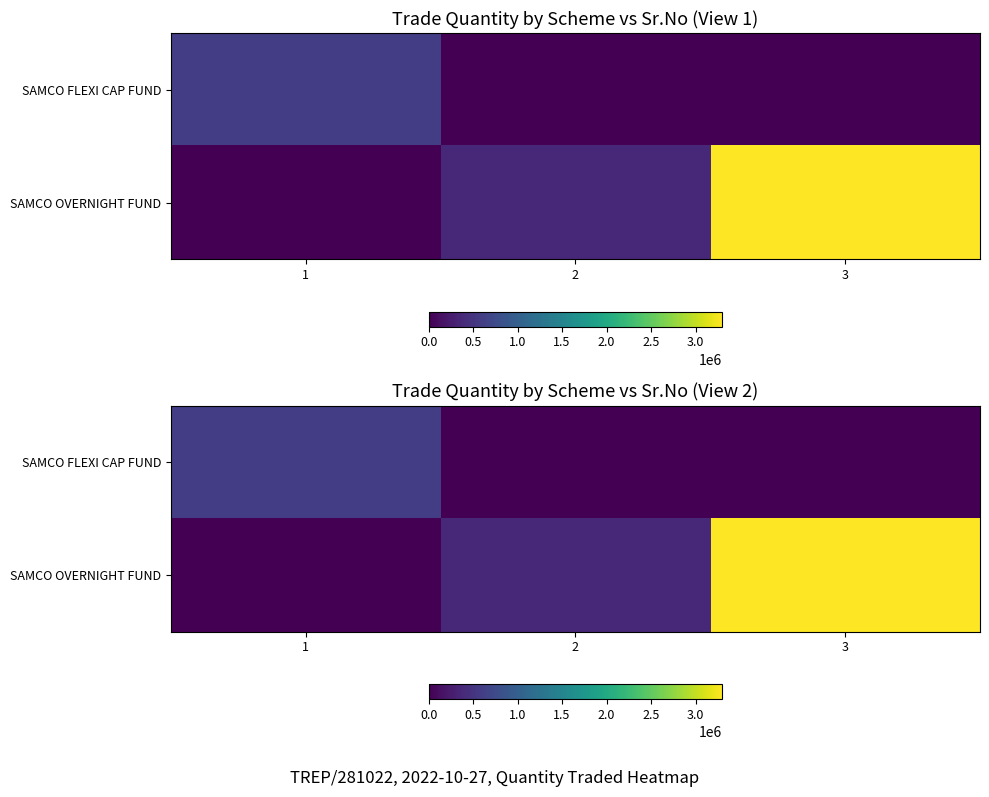

Is the value of SAMCO OVERNIGHT FUND at 3 greater than the value of SAMCO FLEXI CAP FUND at 2?

Yes